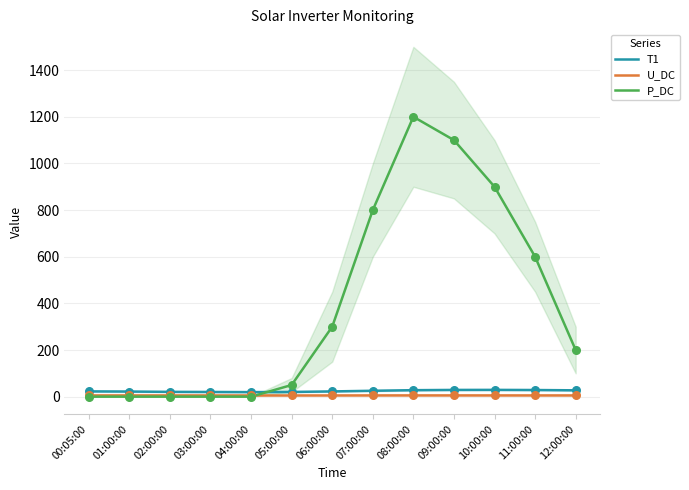

Which series has the largest total across all categories?

P_DC